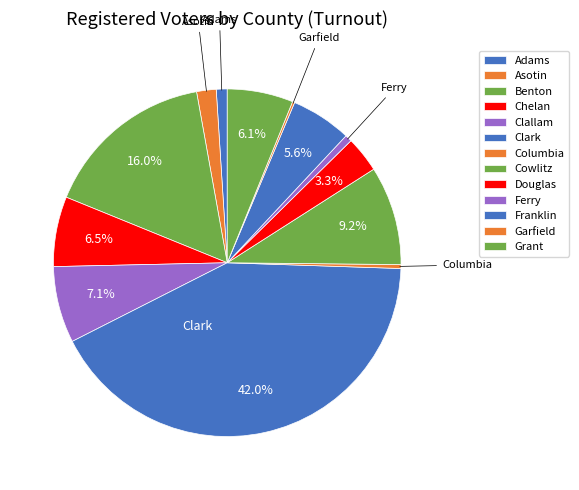

What percentage is the Cowlitz slice, to the nearest percent?

9%